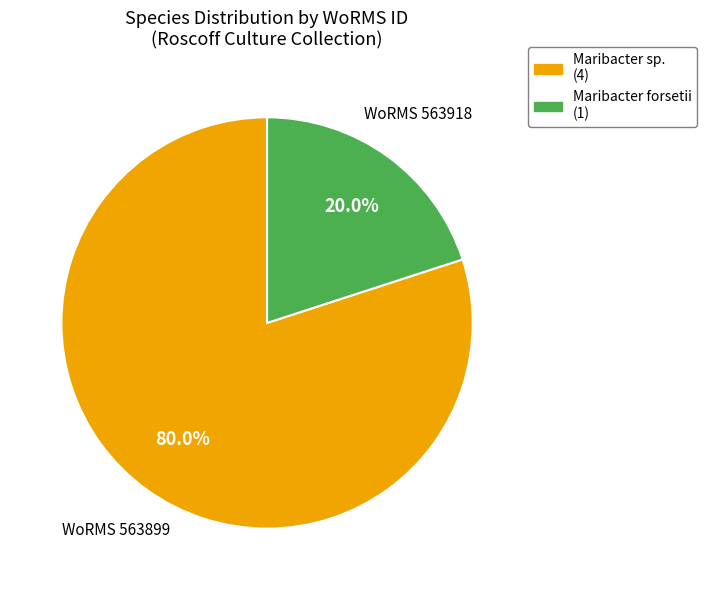

Rank the categories by value from highest to lowest.

Maribacter sp. (4), Maribacter forsetii (1)